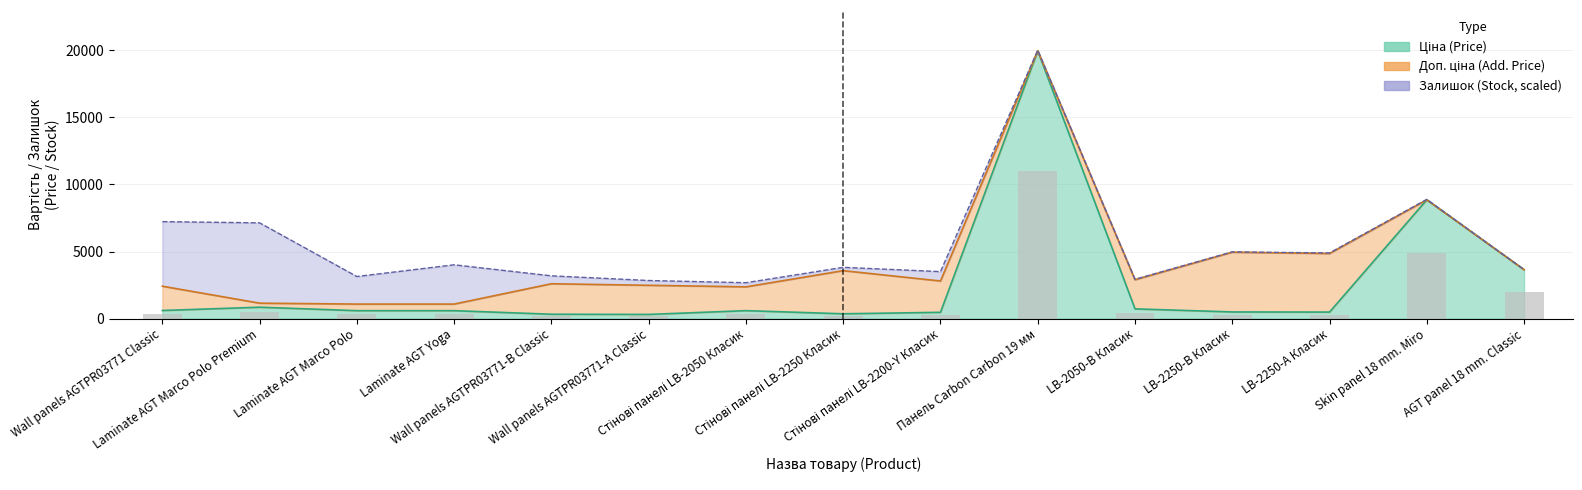

The Ціна series shows 591.6 at Стінові панелі LB-2050 Класик. True or false?

True